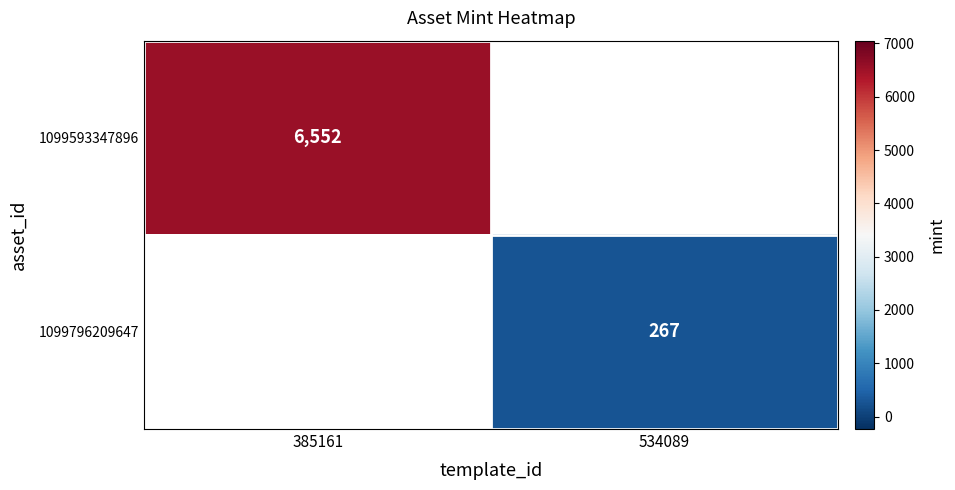

Is the value of 1099796209647 at 534089 greater than the value of 1099593347896 at 385161?

No